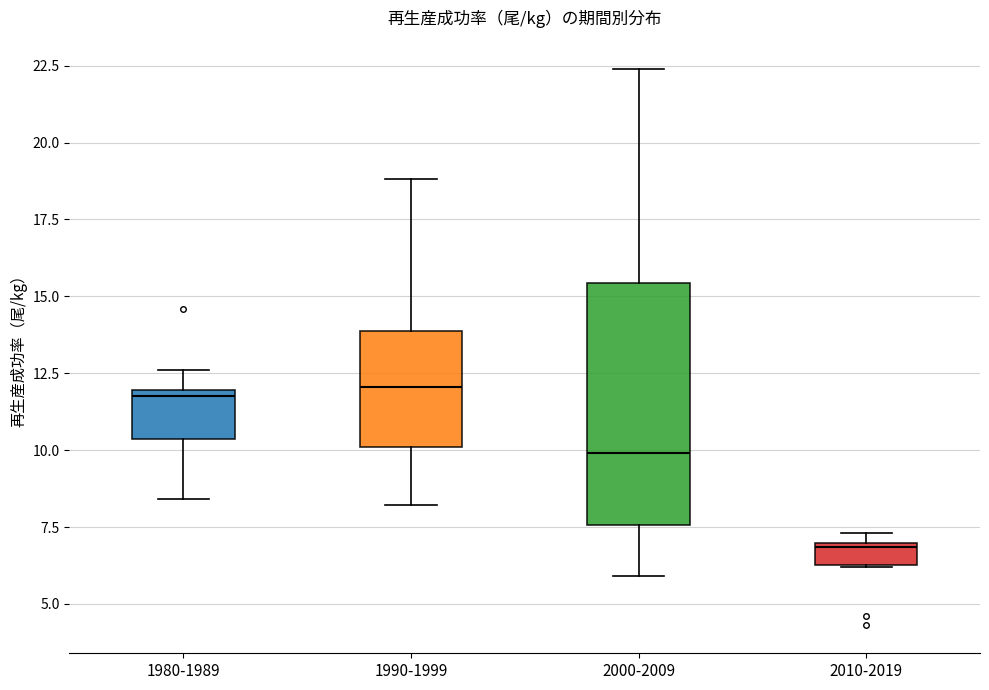

Which box is the tallest, from its lower edge to its upper edge?

2000-2009